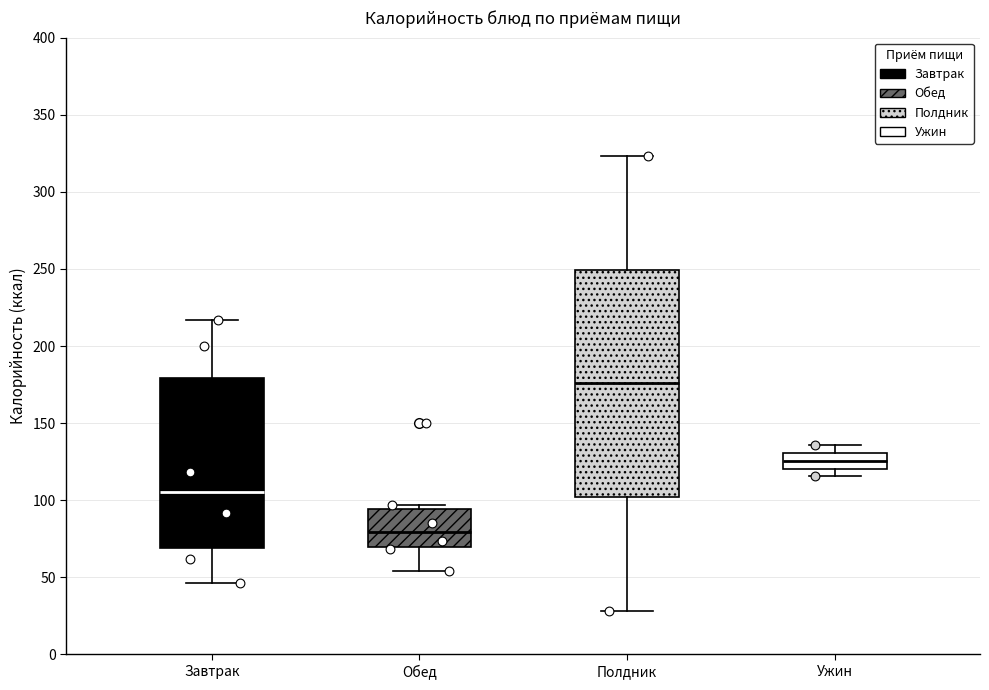

Where does the upper whisker of the box for Полдник end on the y-axis? The values are not printed on the chart, so give them approximately, as read against the axis.

325